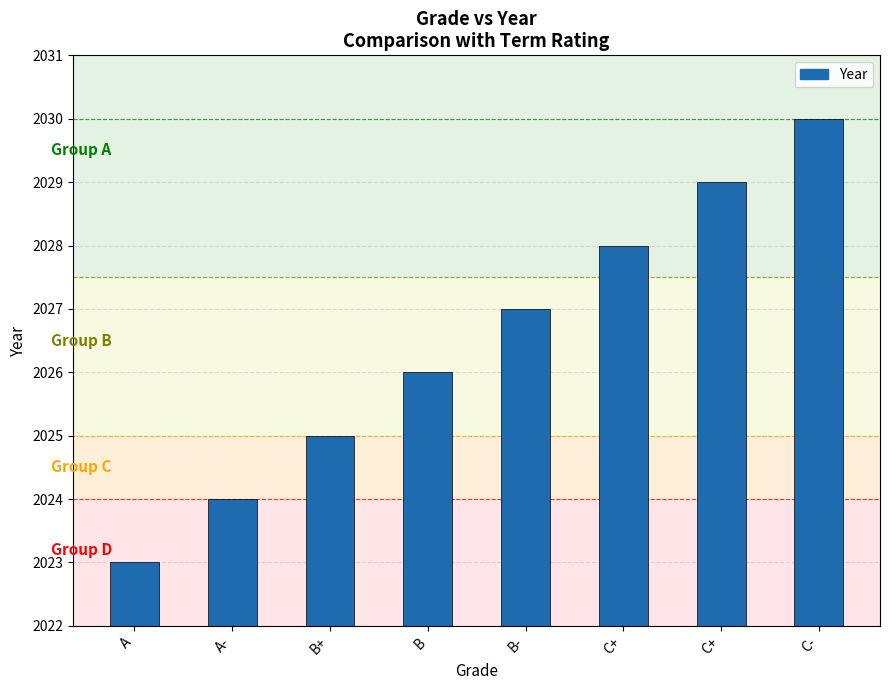

At which label is the value closest to 2026?

B